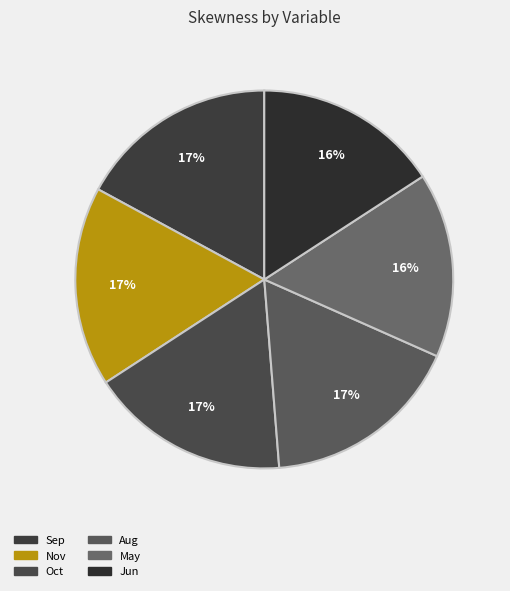

Count the number of slices in the pie.

6